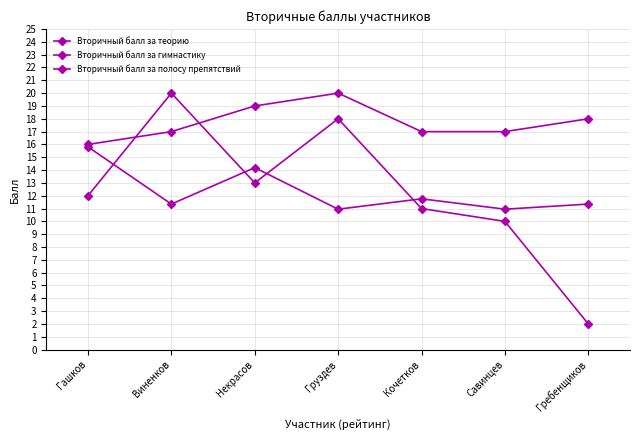

Reading left to right, transcribe all the data shown in this chart.

Вторичный балл за теорию: Гашков=15.8	Виненков=11.3	Некрасов=14.2	Груздев=10.9	Кочетков=11.8	Савинцев=10.9	Гребенщиков=11.3
Вторичный балл за гимнастику: Гашков=12.0	Виненков=20.0	Некрасов=13.0	Груздев=18.0	Кочетков=11.0	Савинцев=10.0	Гребенщиков=2.0
Вторичный балл за полосу препятствий: Гашков=16.0	Виненков=17.0	Некрасов=19.0	Груздев=20.0	Кочетков=17.0	Савинцев=17.0	Гребенщиков=18.0